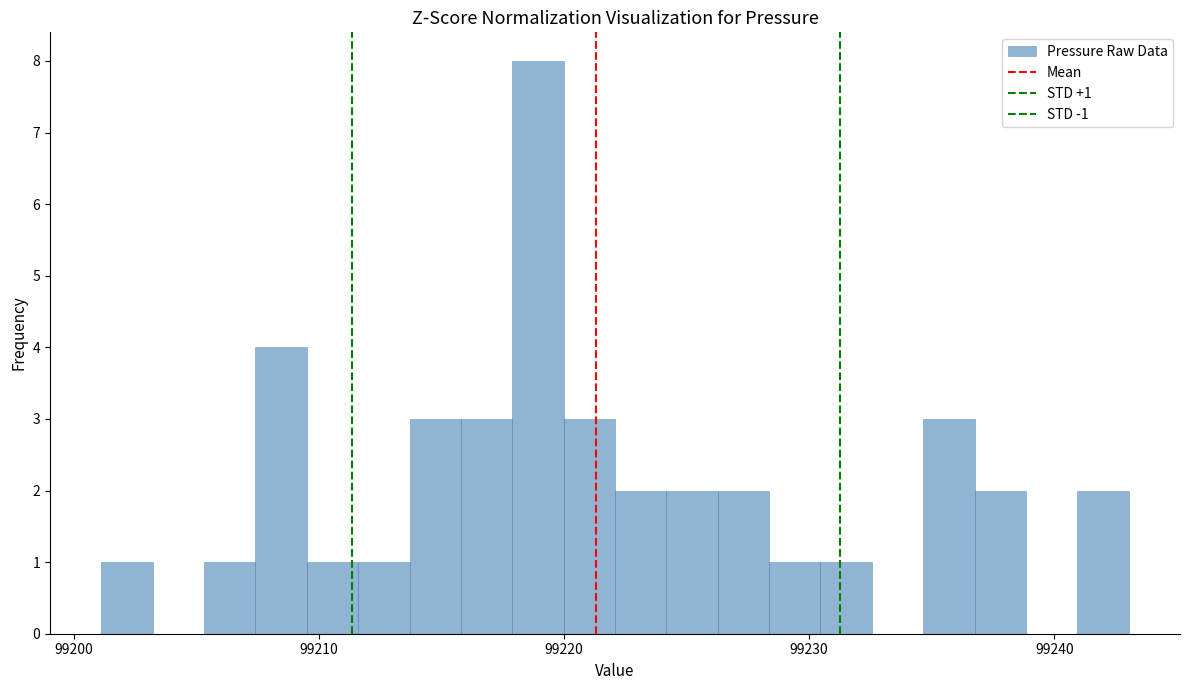

Around what value on the x-axis is the tallest bar? Give the approximate position of its centre, as read against the axis.

99219